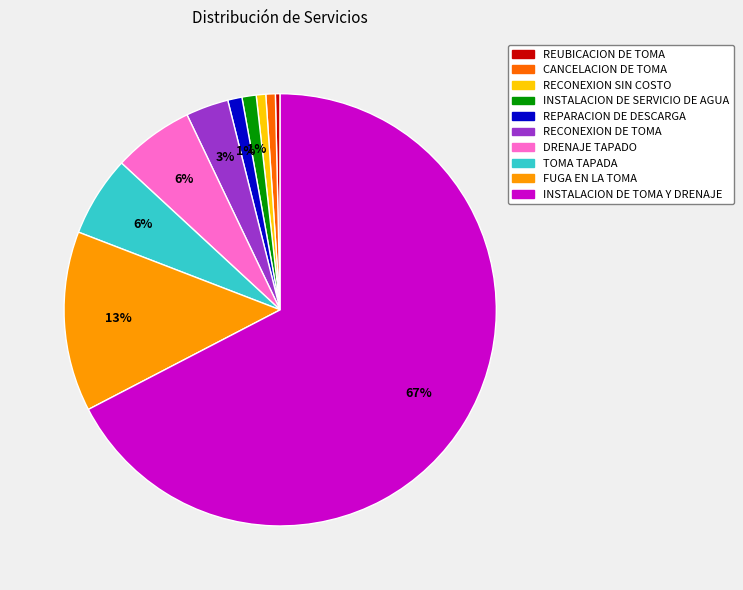

Is it true that DRENAJE TAPADO is 1% of the pie?

False